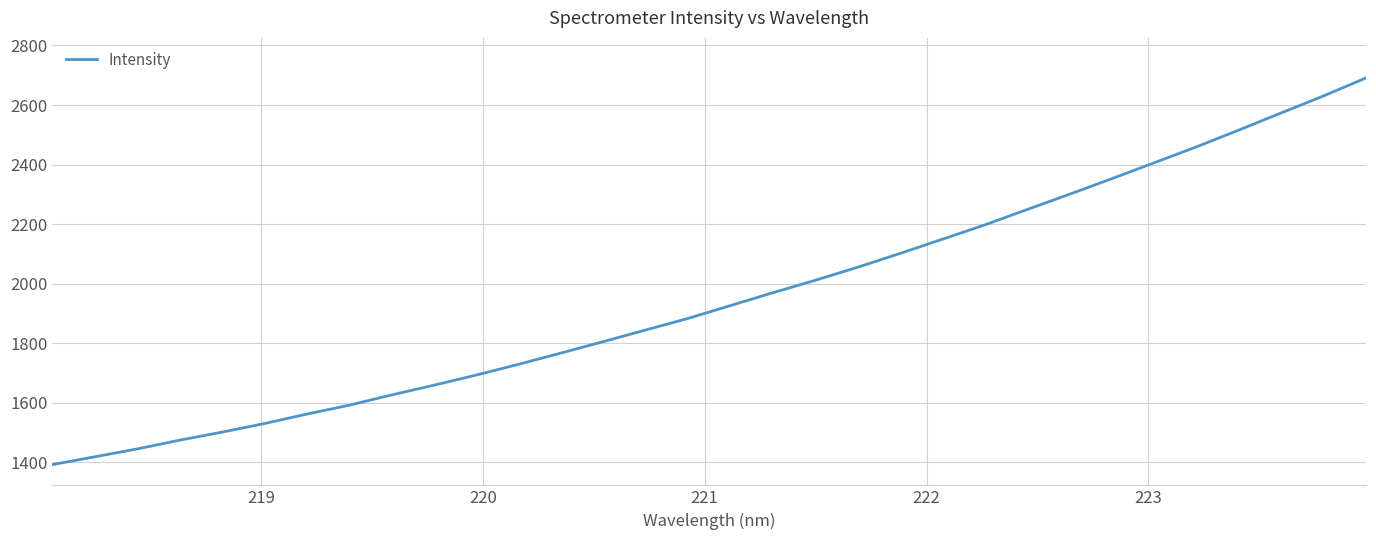

What is the smallest value displayed?

1392.5